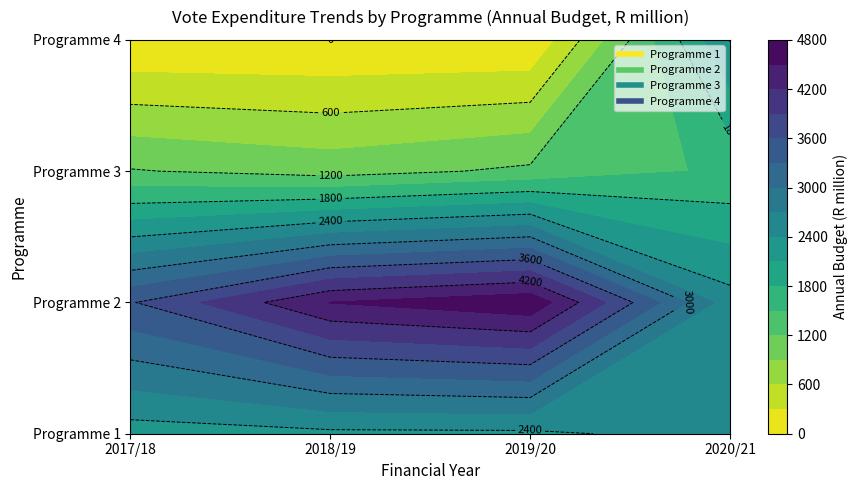

Which label corresponds to the largest value in the chart?

2019/20